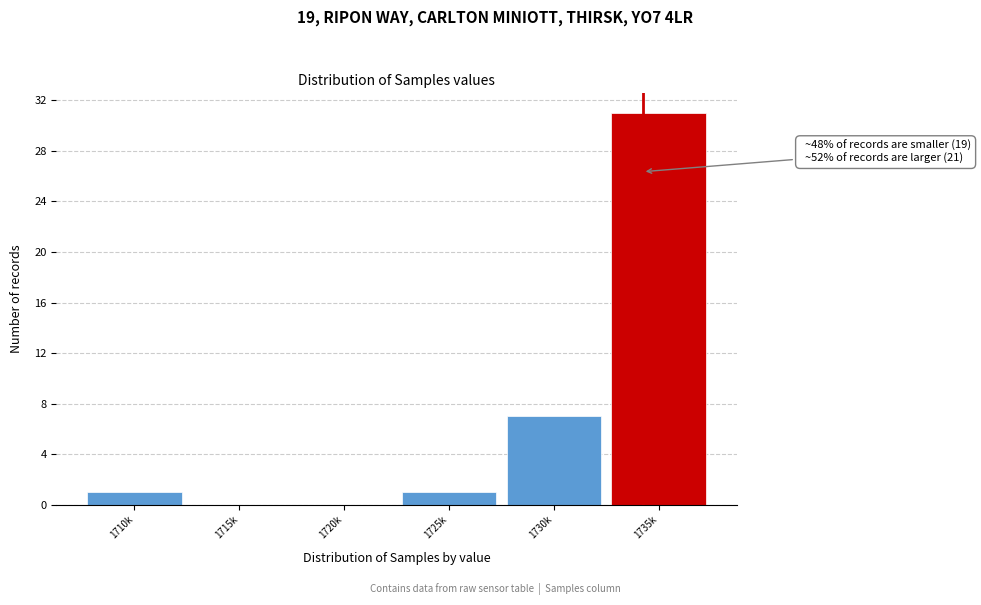

Reading right to left, what are all the values shown in this chart?

1735k=31	1730k=7	1725k=1	1720k=0	1715k=0	1710k=1